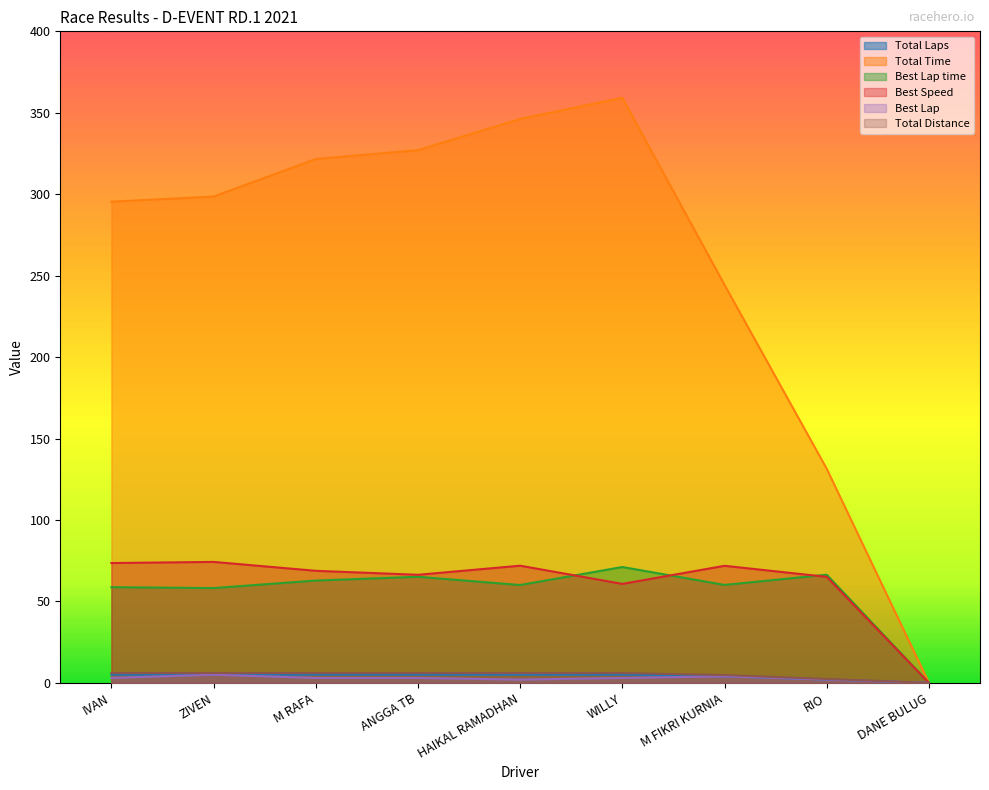

What are all the series names shown in the legend?

Total Laps, Total Time, Best Lap time, Best Speed, Best Lap, Total Distance